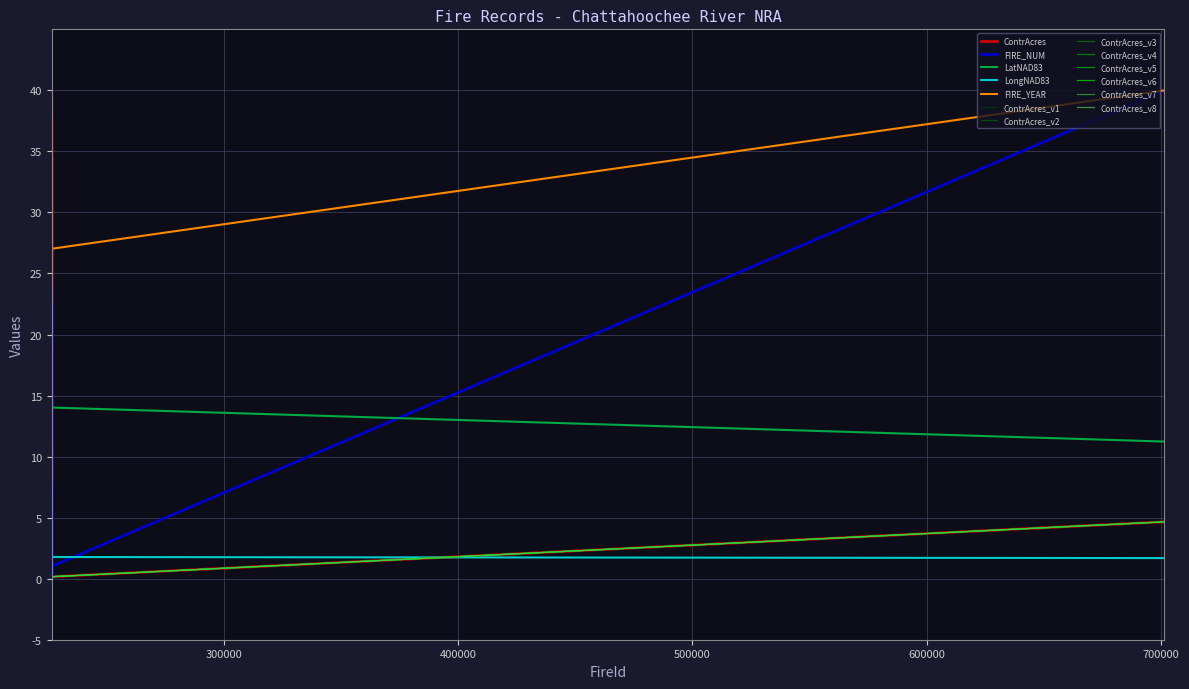

Does the chart have visible grid lines?

Yes